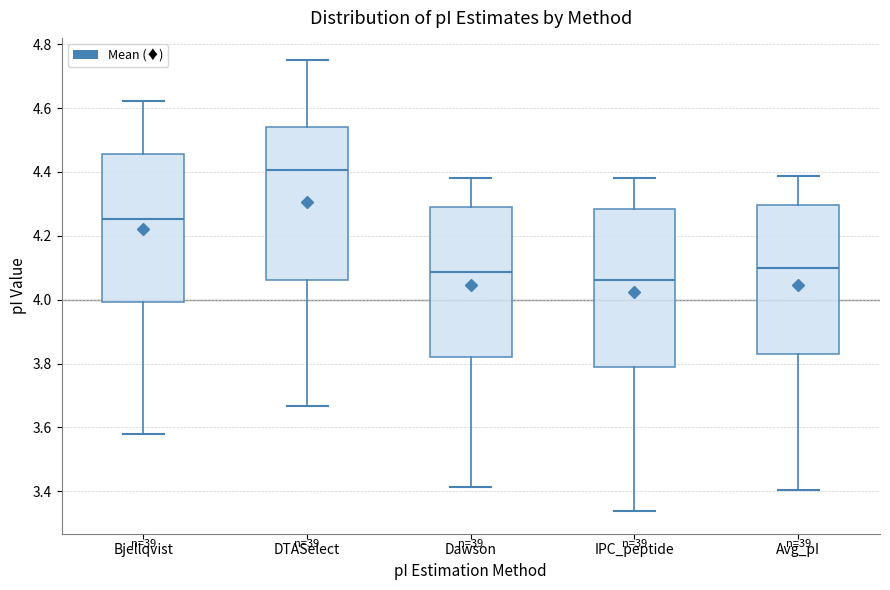

Where does the median line of the box for Dawson sit on the y-axis? The values are not printed on the chart, so give them approximately, as read against the axis.

4.08